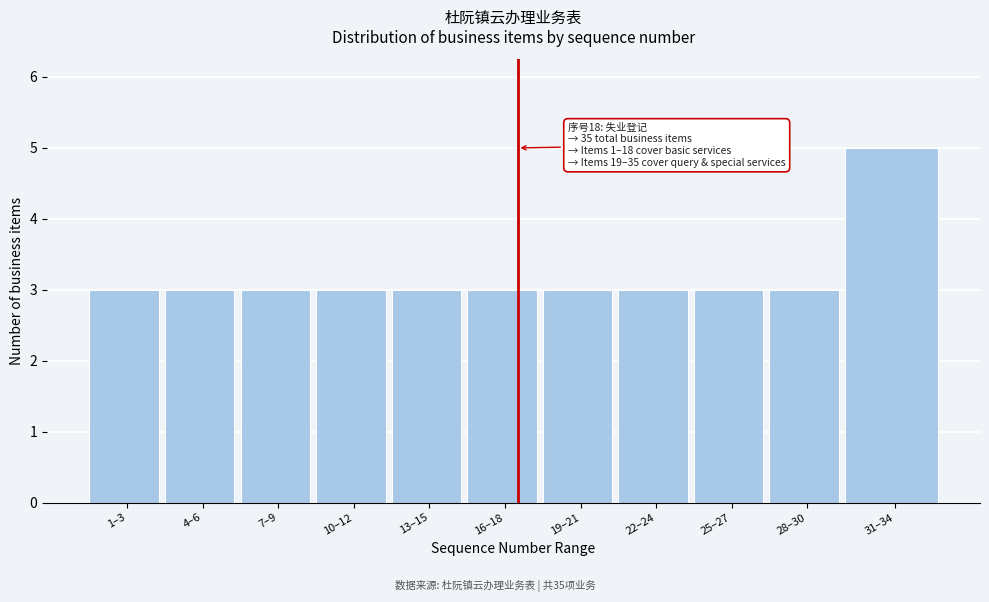

Reading left to right, transcribe all the data shown in this chart.

3	3	3	3	3	3	3	3	3	3	5